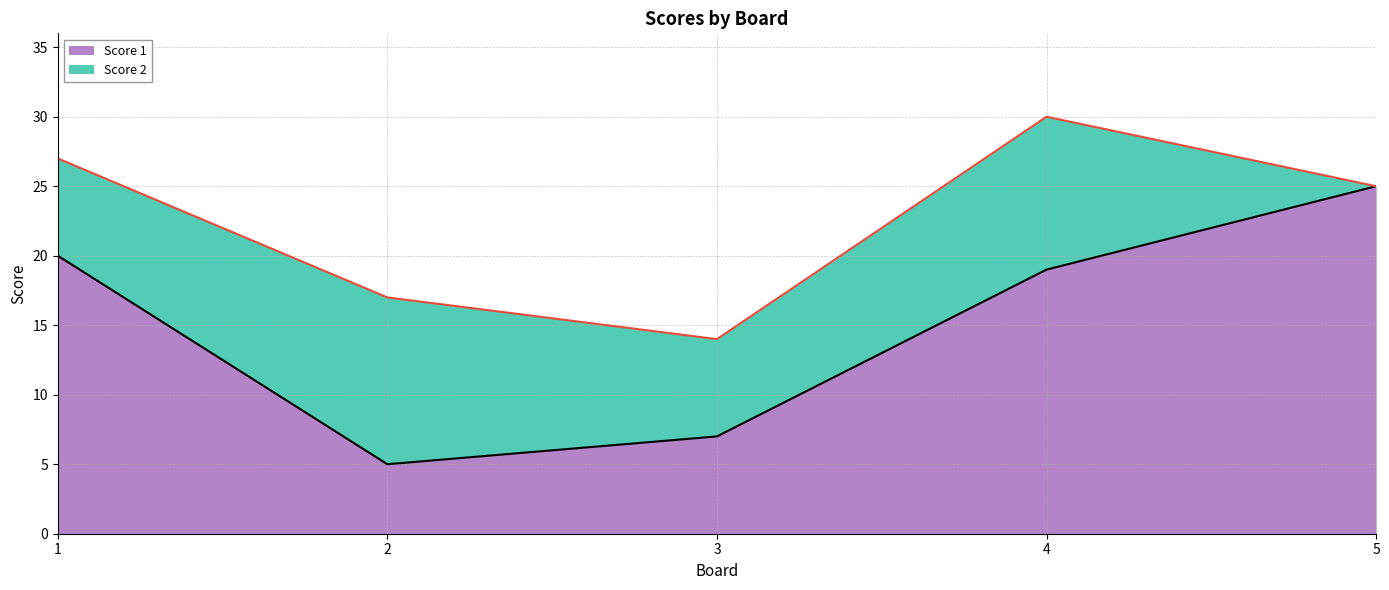

What is the maximum value for Score 1?

25